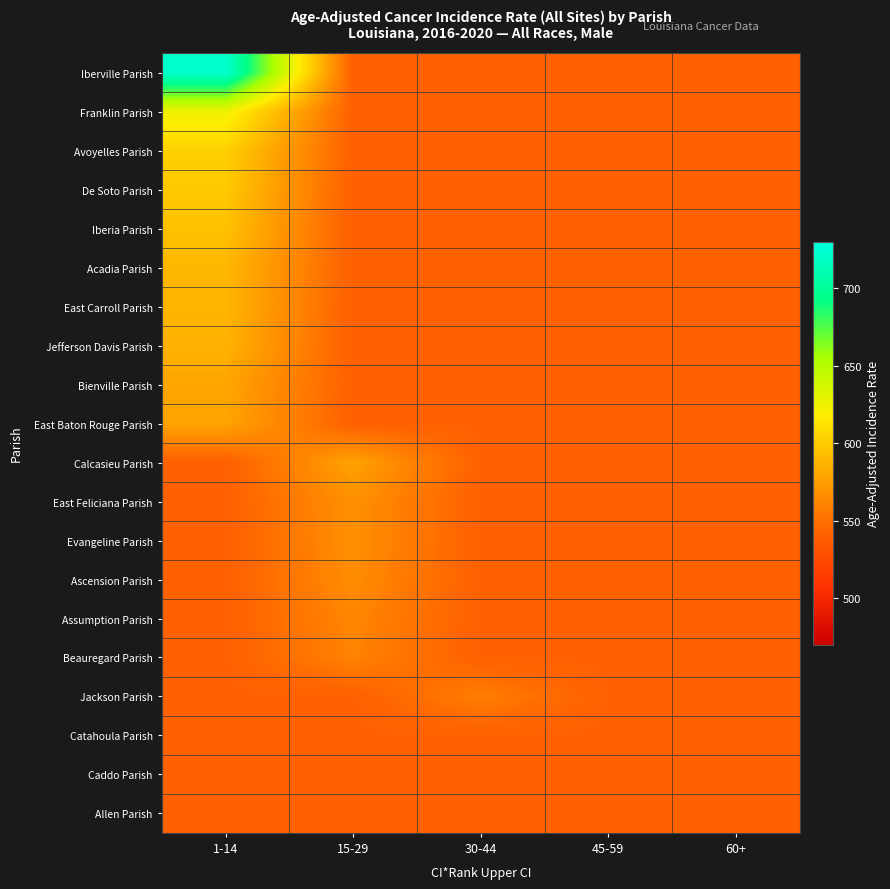

Which label corresponds to the smallest value in the chart?

15-29